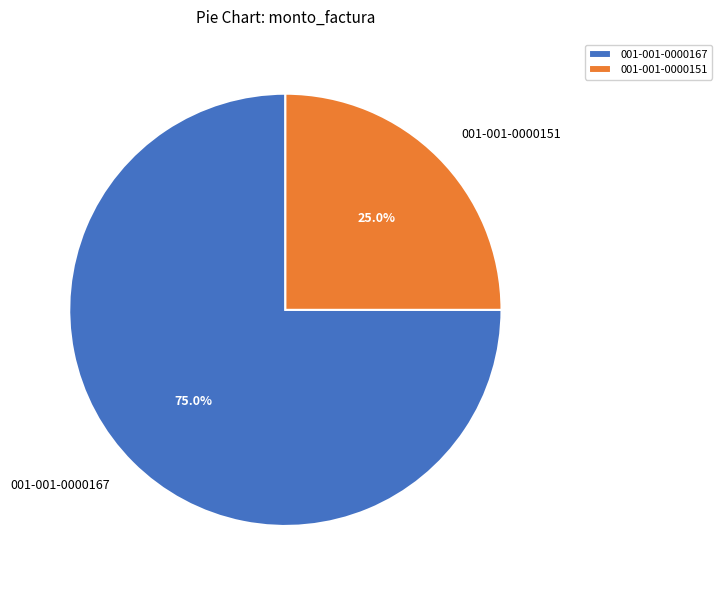

Rank the categories by value from lowest to highest.

001-001-0000151, 001-001-0000167